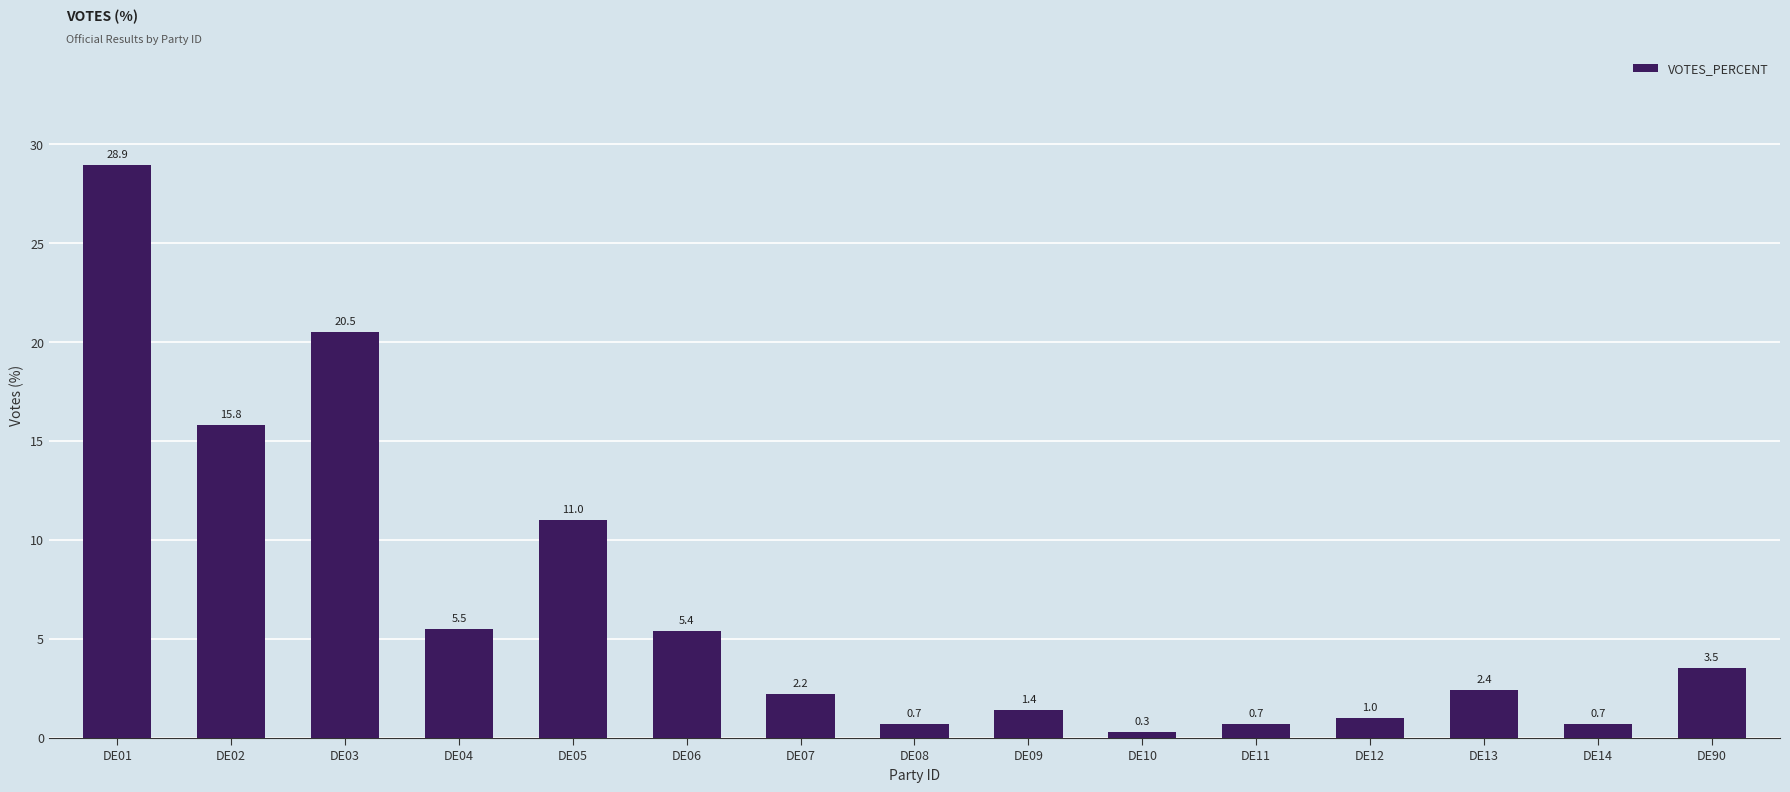

Where is the data nearest to the value 14?

DE02